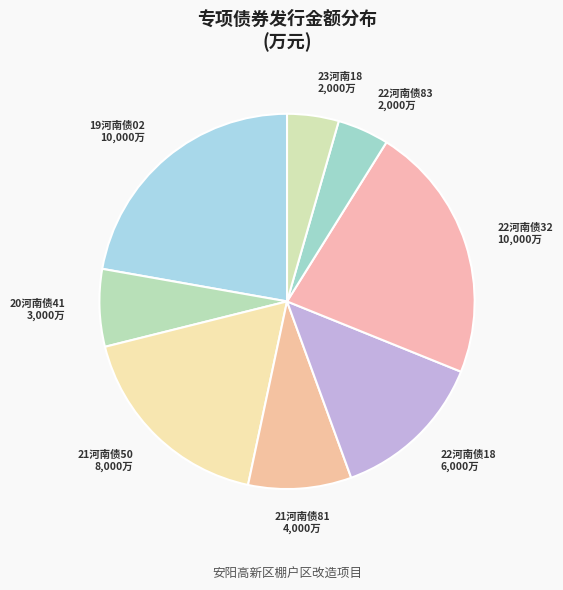

How many segments does this pie chart have?

8